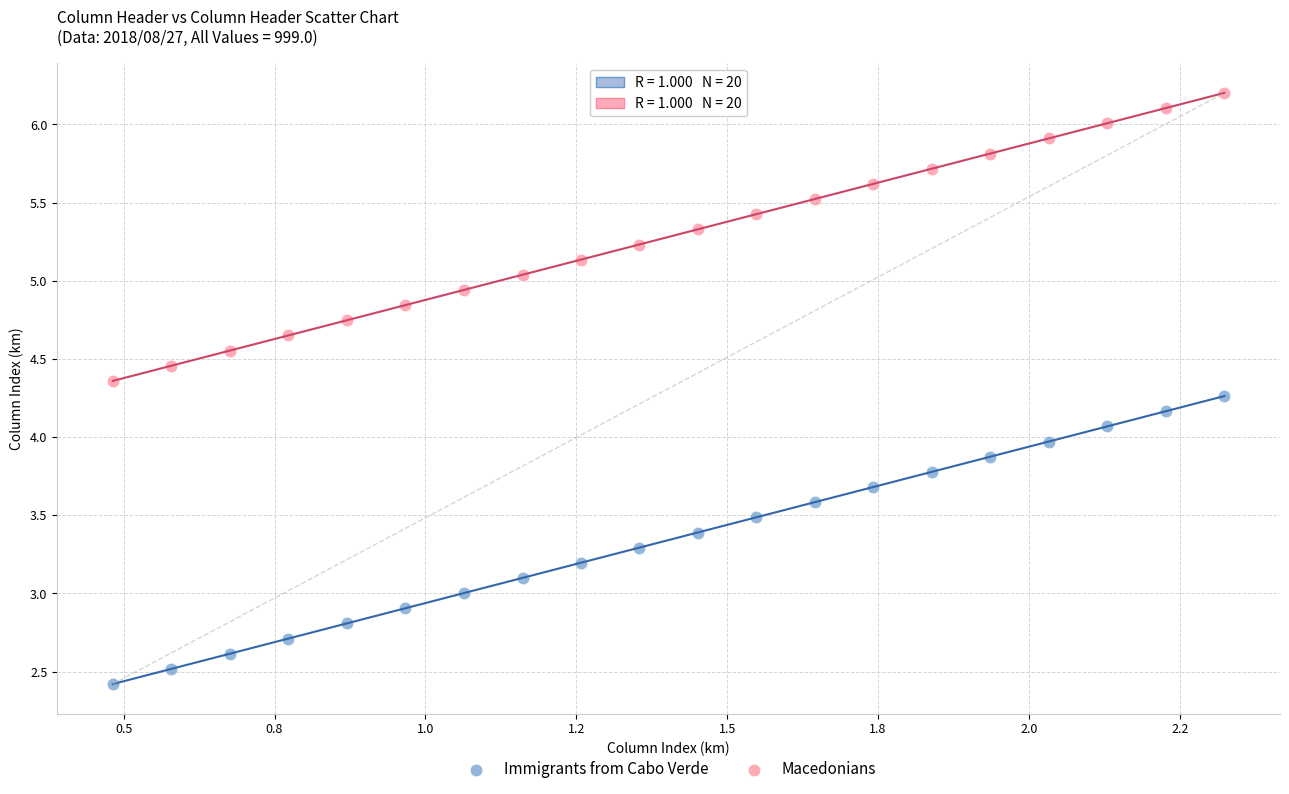

What are all the series names shown in the legend?

Immigrants from Cabo Verde, Macedonians